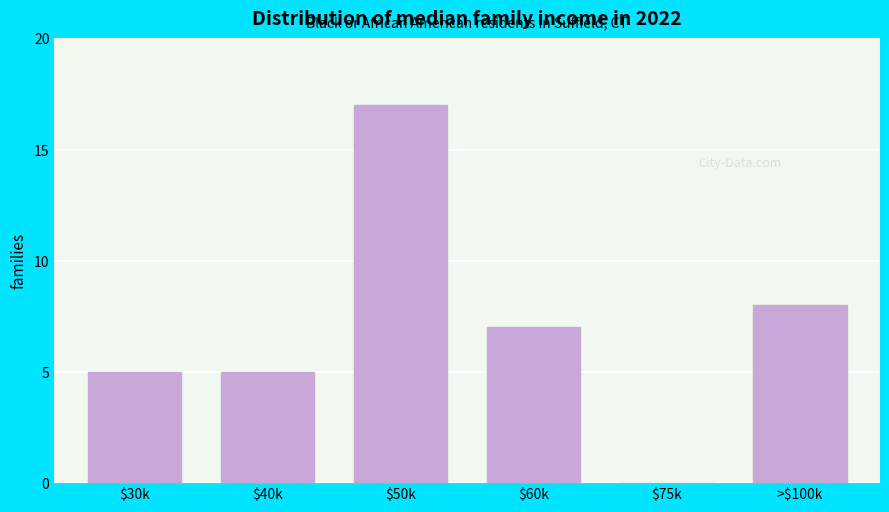

What is the sum of all values?

42